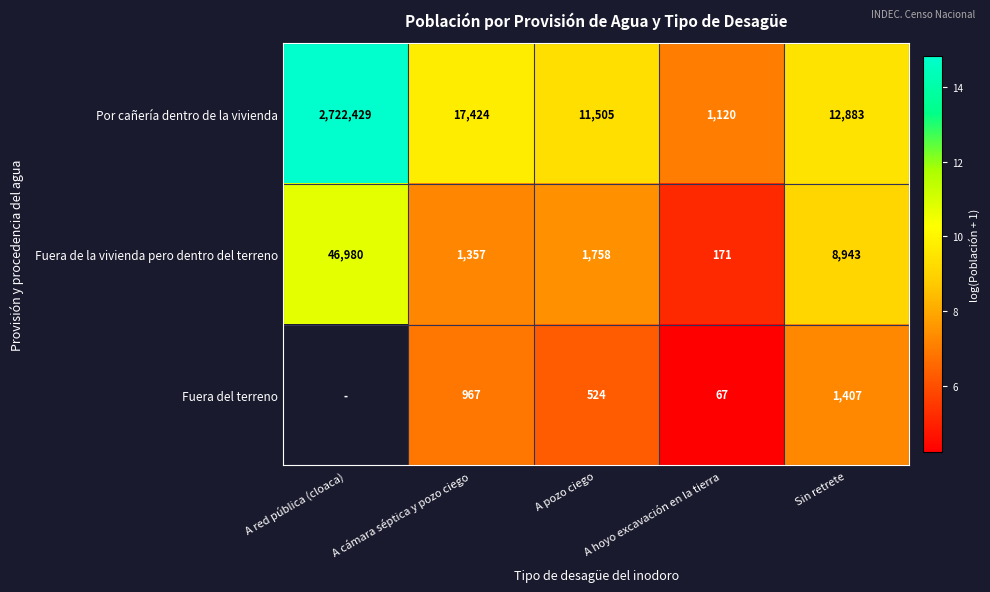

Is the value of Fuera de la vivienda pero dentro del terreno at A red pública (cloaca) greater than the value of Fuera del terreno at Sin retrete?

Yes